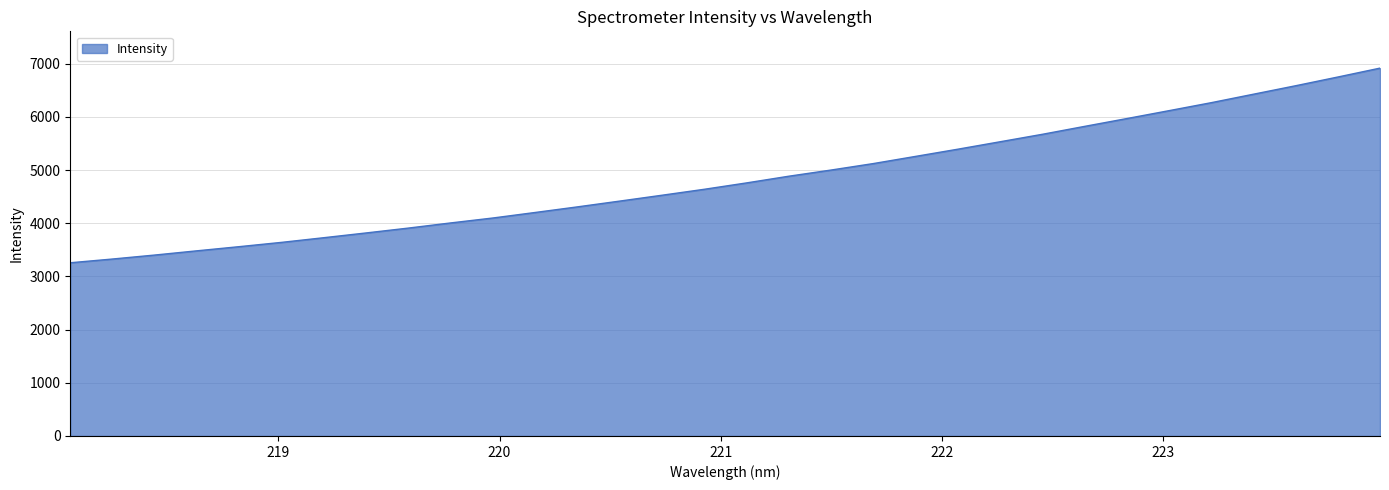

What is the smallest value displayed?

3257.9